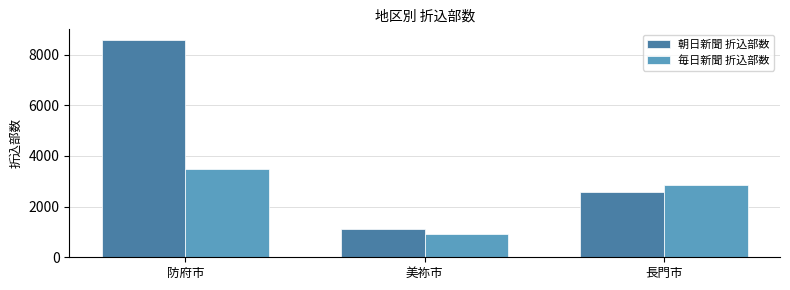

The 毎日新聞 折込部数 series shows 2870 at 長門市. True or false?

True